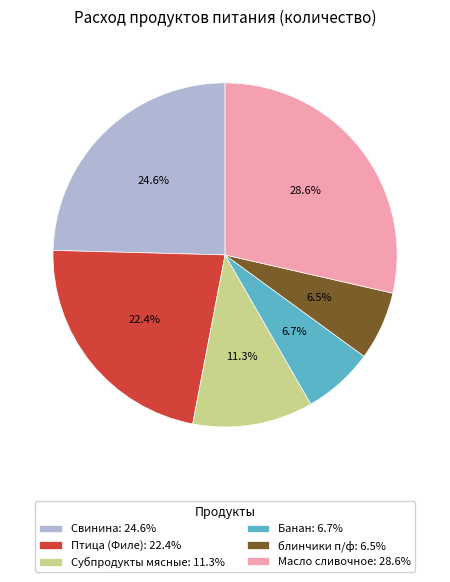

How much of the chart is everything except блинчики п/ф: 6.5%?

93.5%